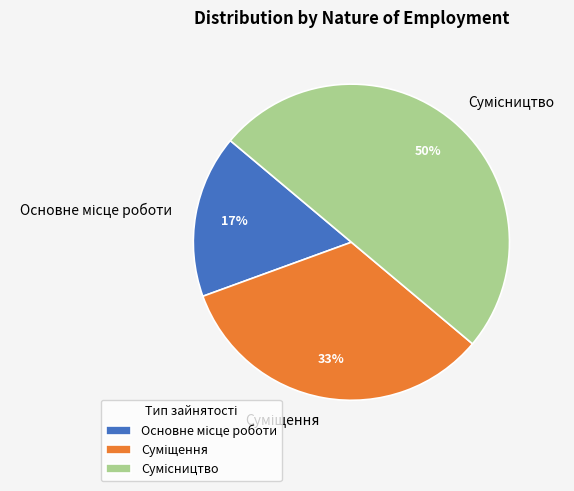

To the nearest percent, what is the average slice percentage?

33%